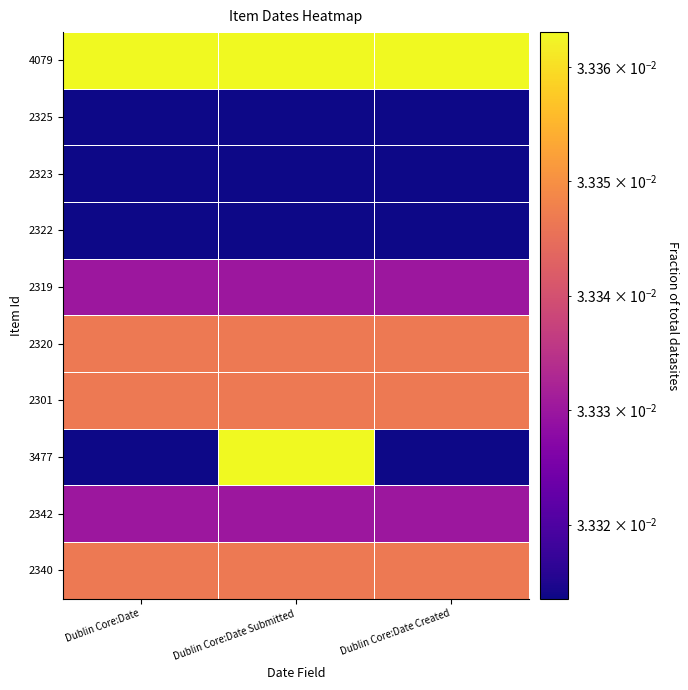

Reading left to right, extract all data points from this chart.

2340: Dublin Core:Date=0.0	Dublin Core:Date Submitted=0.0	Dublin Core:Date Created=0.0
2342: Dublin Core:Date=0.0	Dublin Core:Date Submitted=0.0	Dublin Core:Date Created=0.0
3477: Dublin Core:Date=0.0	Dublin Core:Date Submitted=0.0	Dublin Core:Date Created=0.0
2301: Dublin Core:Date=0.0	Dublin Core:Date Submitted=0.0	Dublin Core:Date Created=0.0
2320: Dublin Core:Date=0.0	Dublin Core:Date Submitted=0.0	Dublin Core:Date Created=0.0
2319: Dublin Core:Date=0.0	Dublin Core:Date Submitted=0.0	Dublin Core:Date Created=0.0
2322: Dublin Core:Date=0.0	Dublin Core:Date Submitted=0.0	Dublin Core:Date Created=0.0
2323: Dublin Core:Date=0.0	Dublin Core:Date Submitted=0.0	Dublin Core:Date Created=0.0
2325: Dublin Core:Date=0.0	Dublin Core:Date Submitted=0.0	Dublin Core:Date Created=0.0
4079: Dublin Core:Date=0.0	Dublin Core:Date Submitted=0.0	Dublin Core:Date Created=0.0